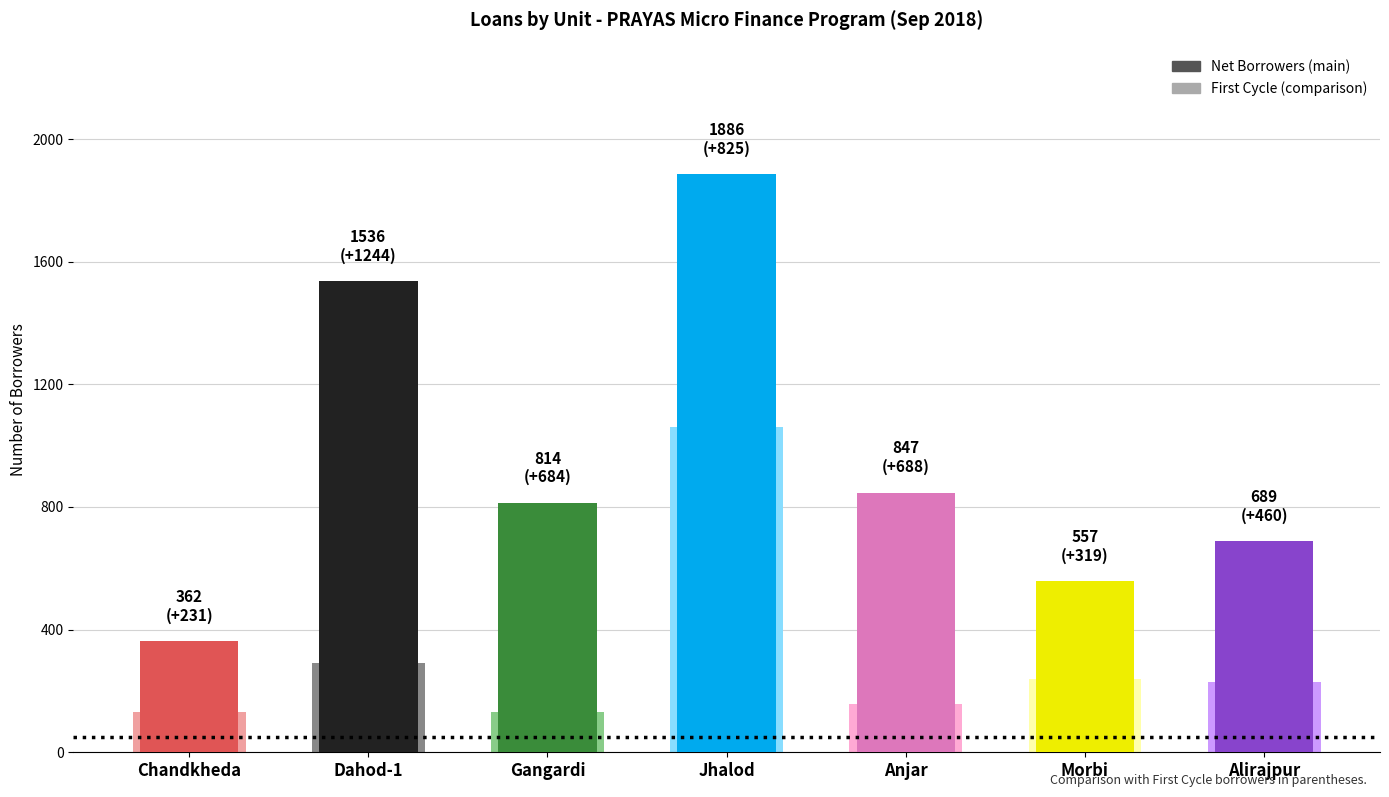

Which series has the widest spread of values?

Net Borrowers